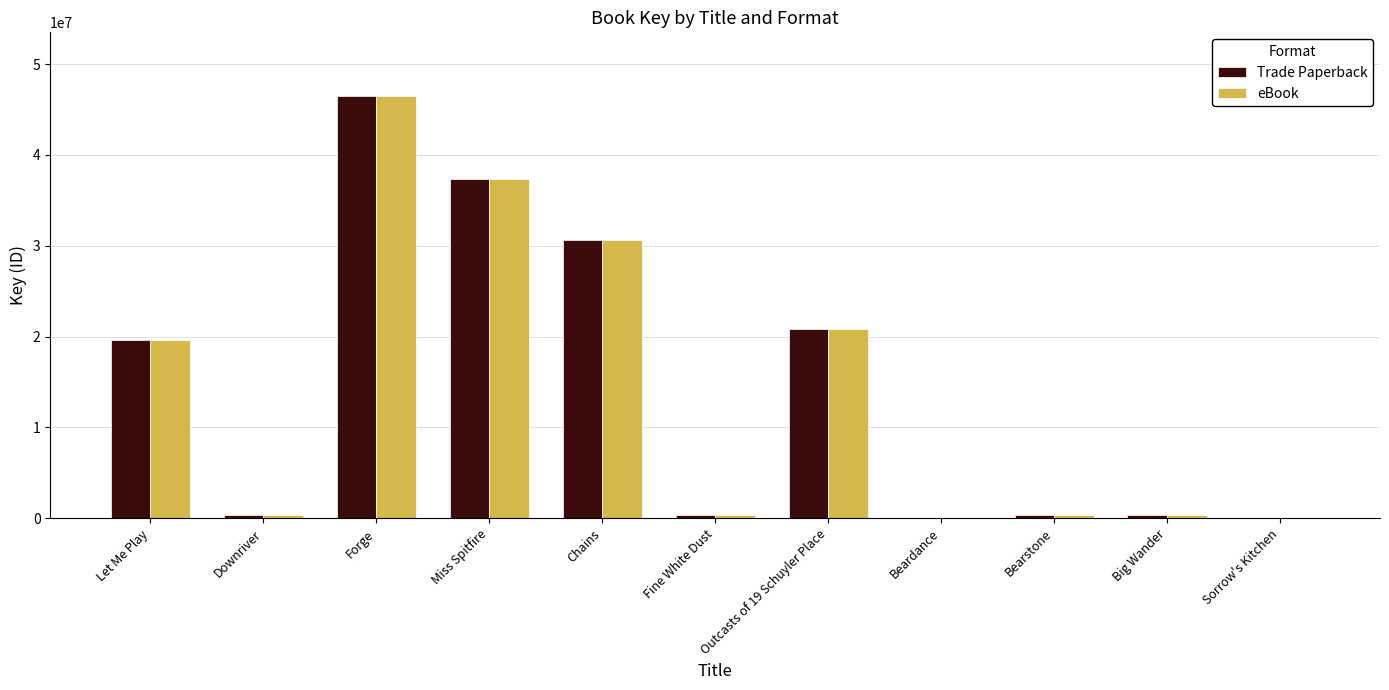

Is it true that Trade Paperback equals 30585656 at Chains?

True